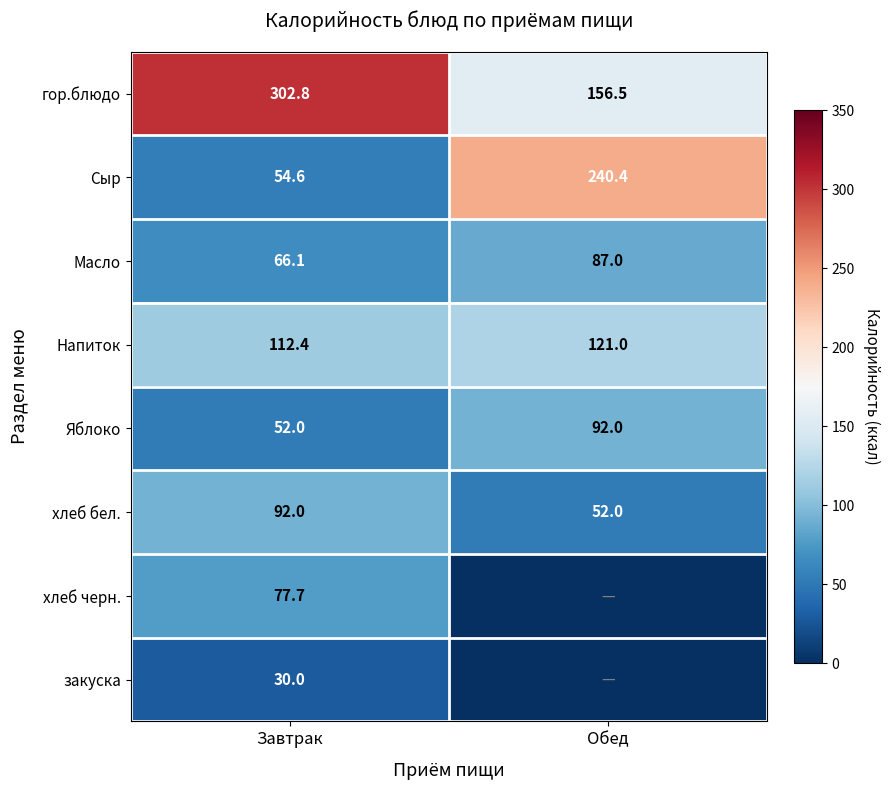

Is the value of Сыр at Завтрак greater than the value of гор.блюдо at Завтрак?

No